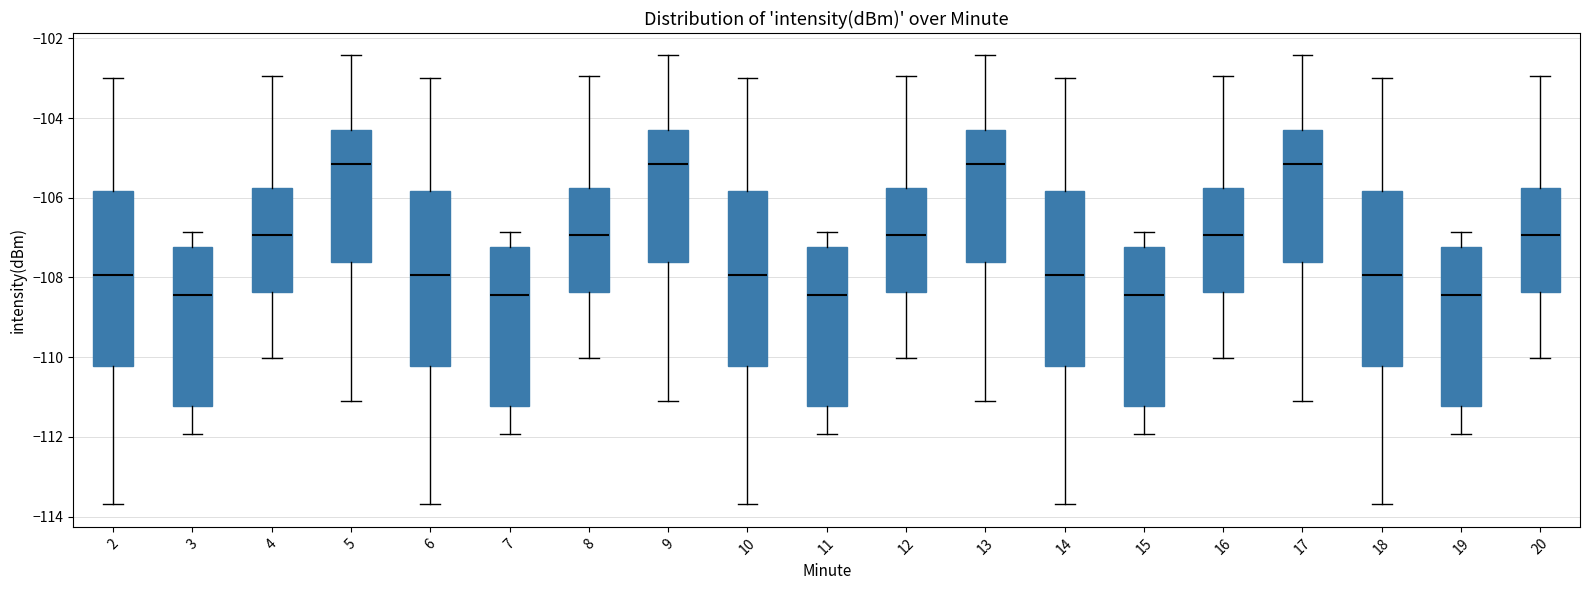

Where does the upper whisker of the box at x = 6 end on the y-axis? The values are not printed on the chart, so give them approximately, as read against the axis.

-103.0